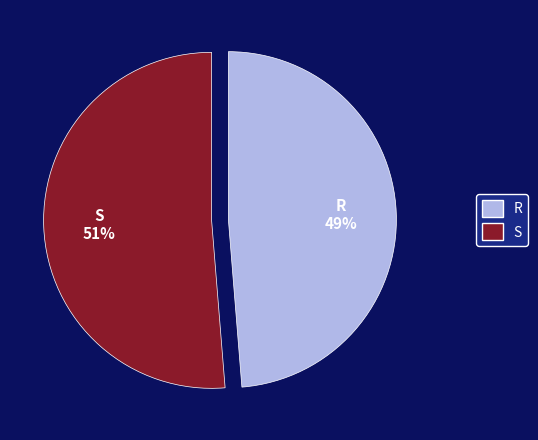

Do S and R together represent more than half of the pie?

Yes